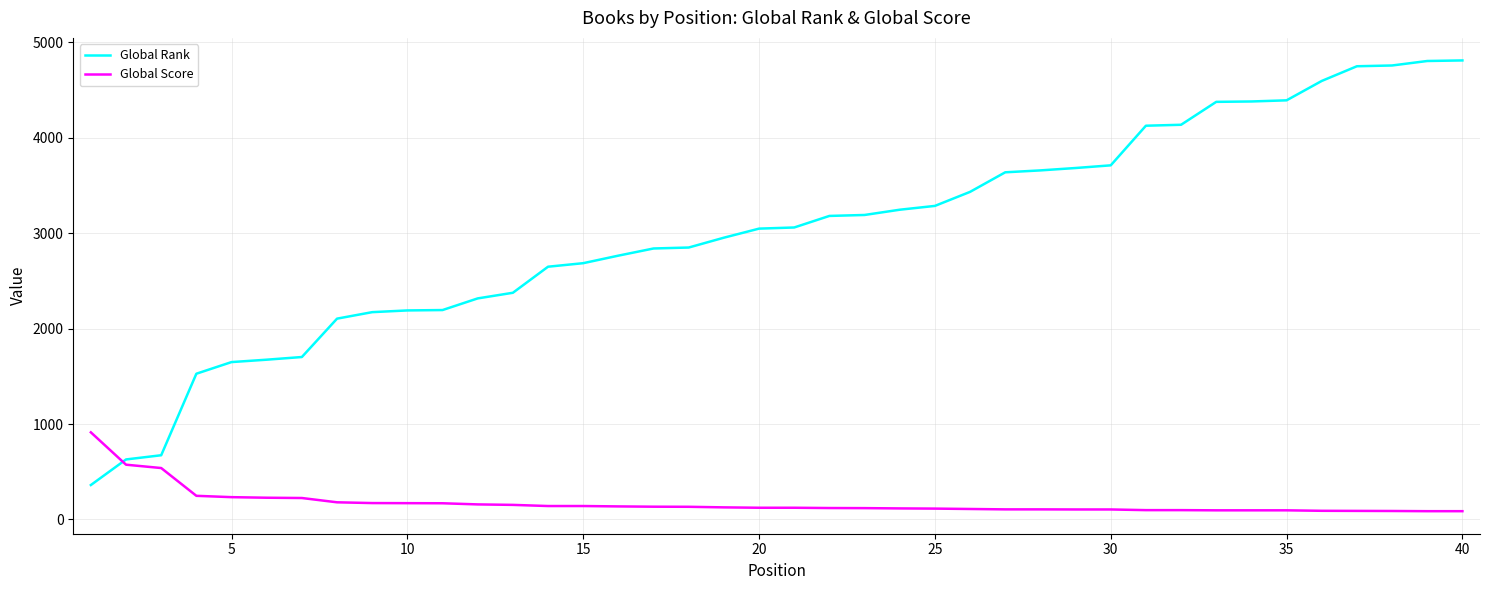

What is the maximum value for Global Score?

913